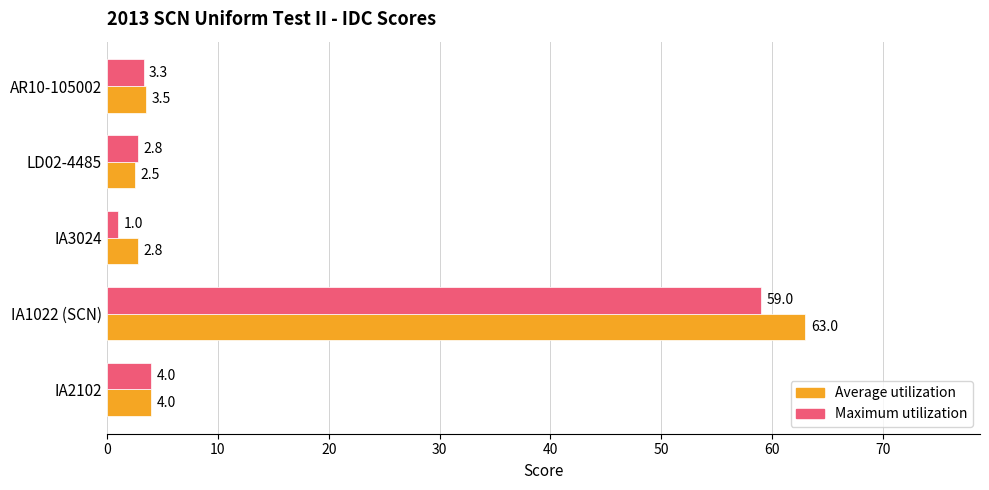

At how many categories does at least one series exceed 12?

1